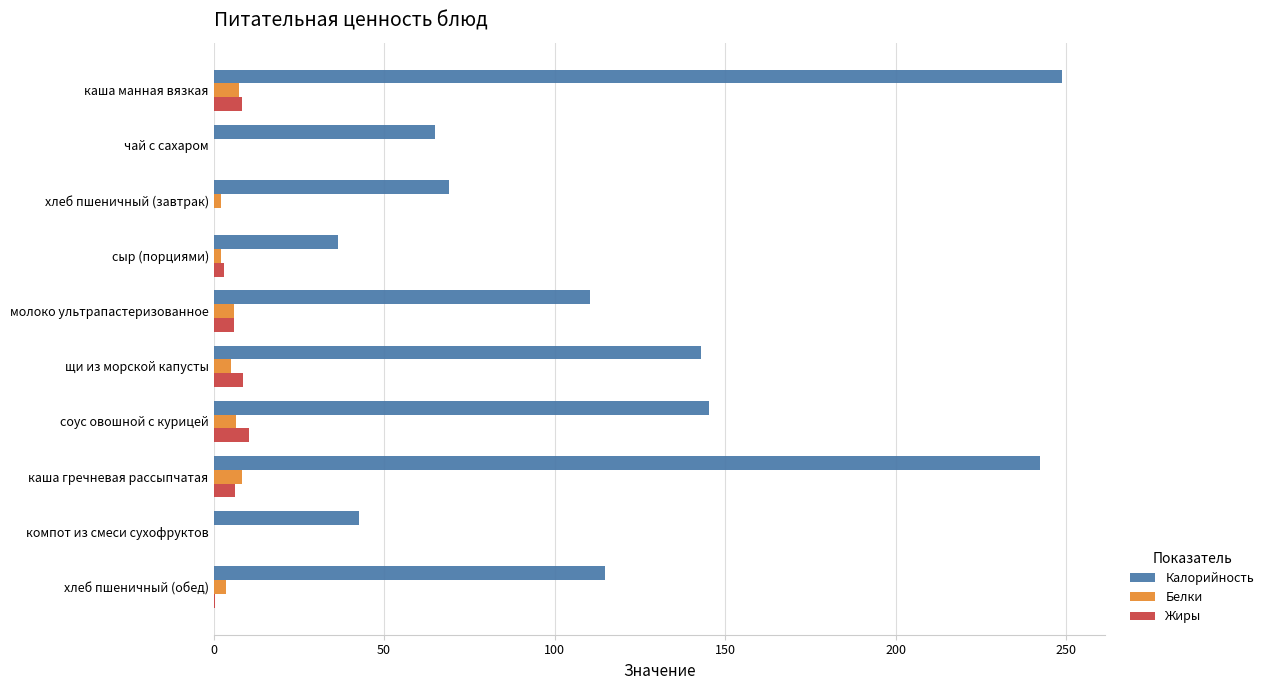

What is the maximum value for Калорийность?

248.9